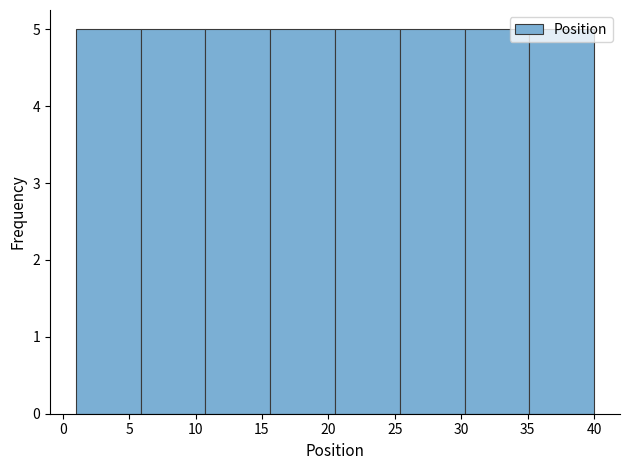

Reading left to right, list every bar in this chart as the range it spans on the x-axis followed by its height. Neither the bar edges nor the heights are printed on the chart, so give them approximately, as read against the axes.

1.0 to 6.0: 5
6.0 to 11.0: 5
11.0 to 15.5: 5
15.5 to 20.5: 5
20.5 to 25.5: 5
25.5 to 30.5: 5
30.5 to 35.0: 5
35.0 to 40.0: 5